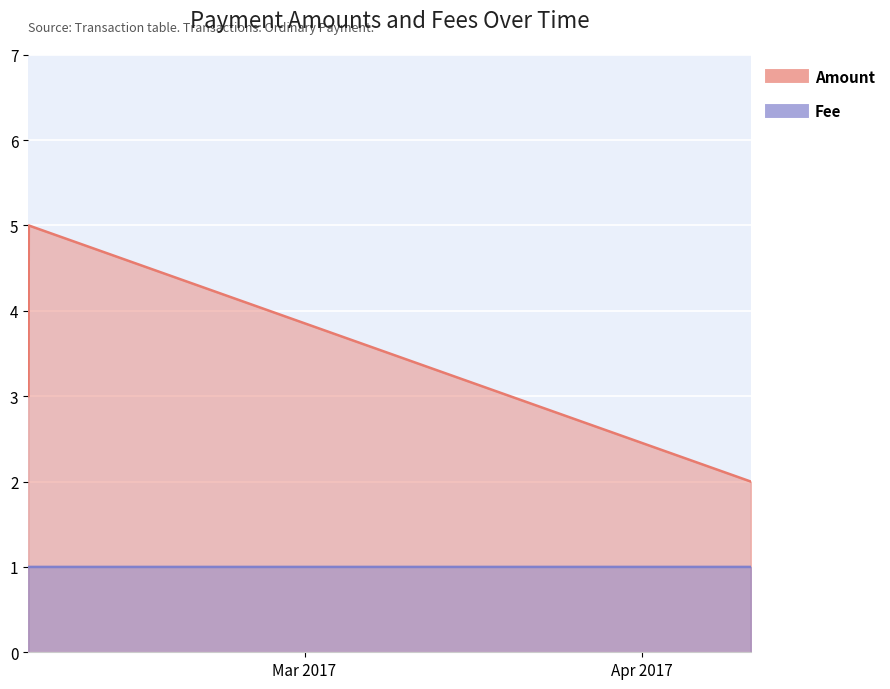

Does the chart display data point markers on the line(s)?

No